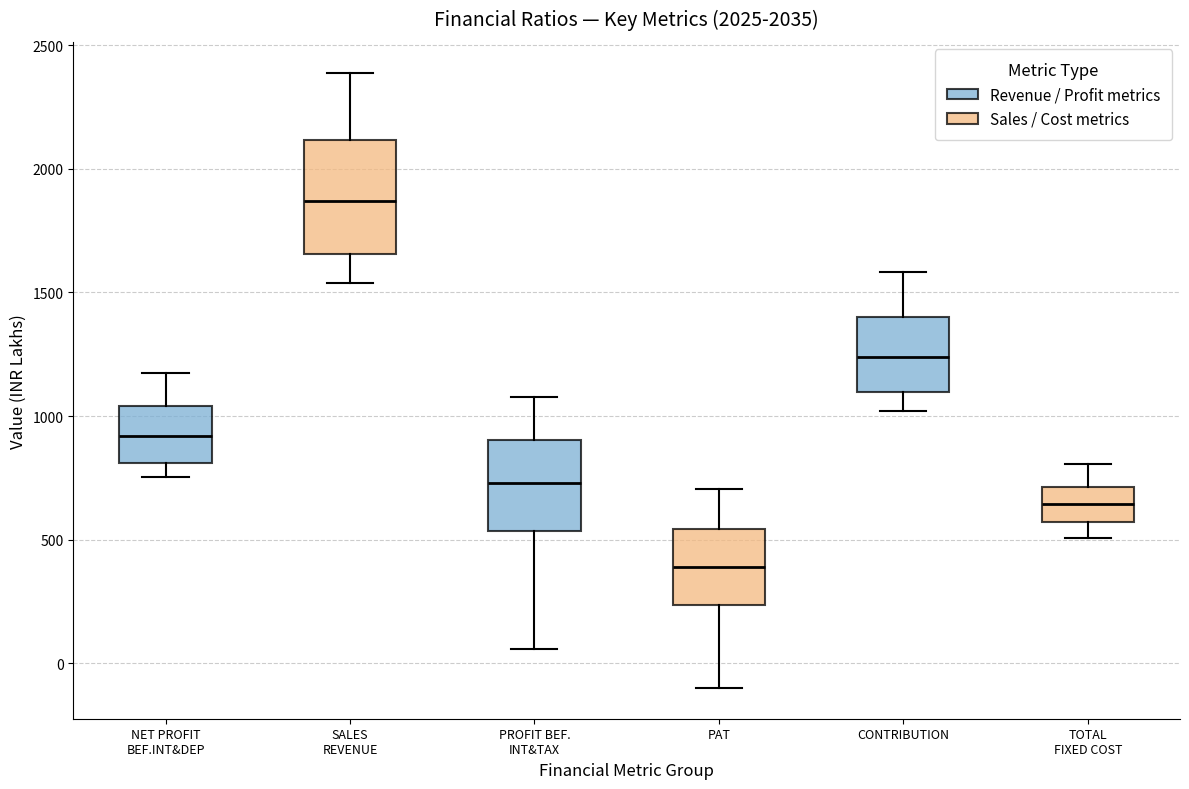

Which box is the tallest, from its lower edge to its upper edge?

SALES REVENUE